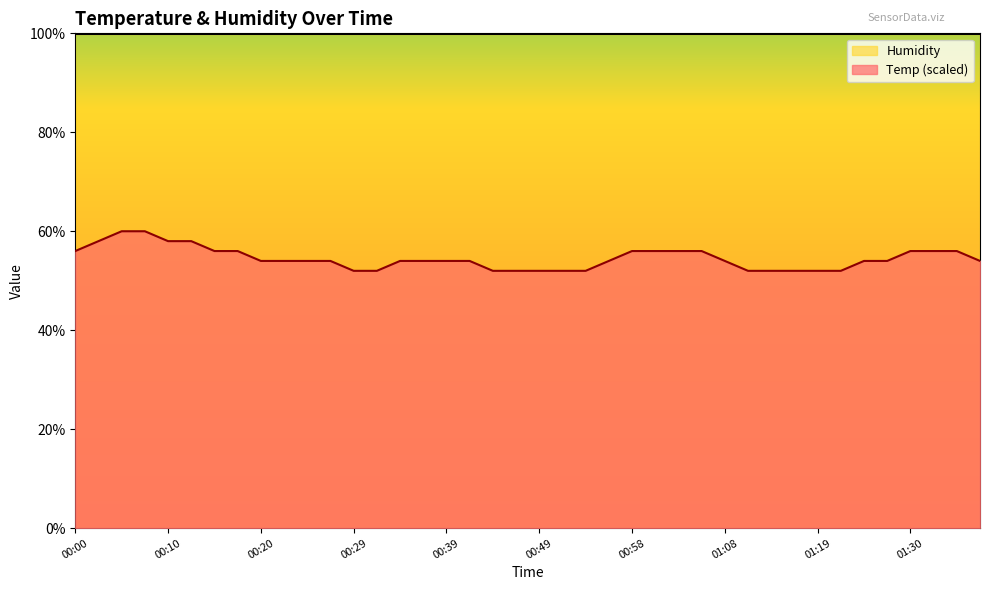

What is the smallest value displayed?

52.0